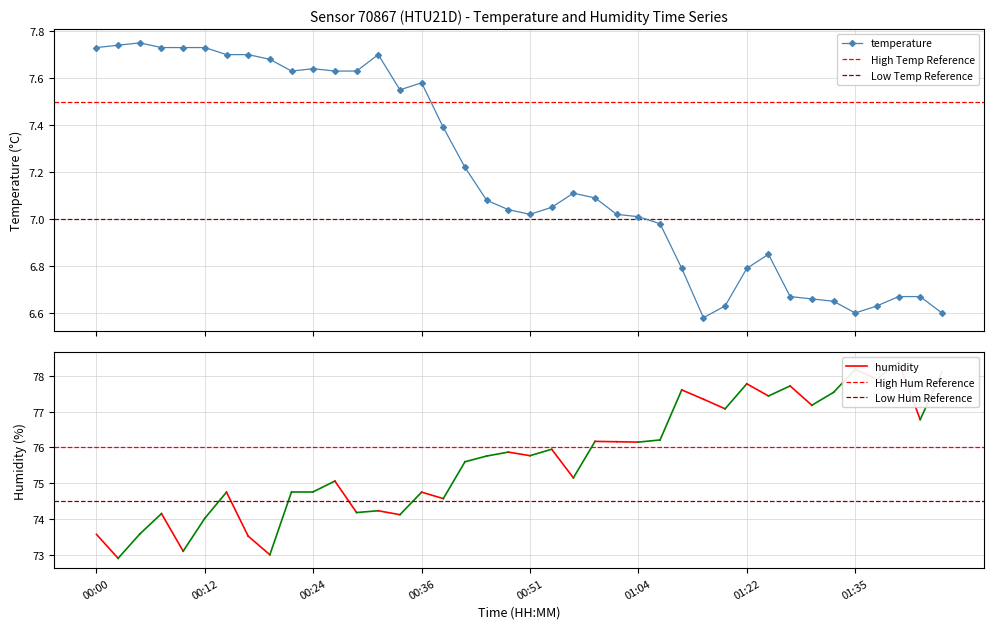

Is it true that the value at 38 is 6.7?

True